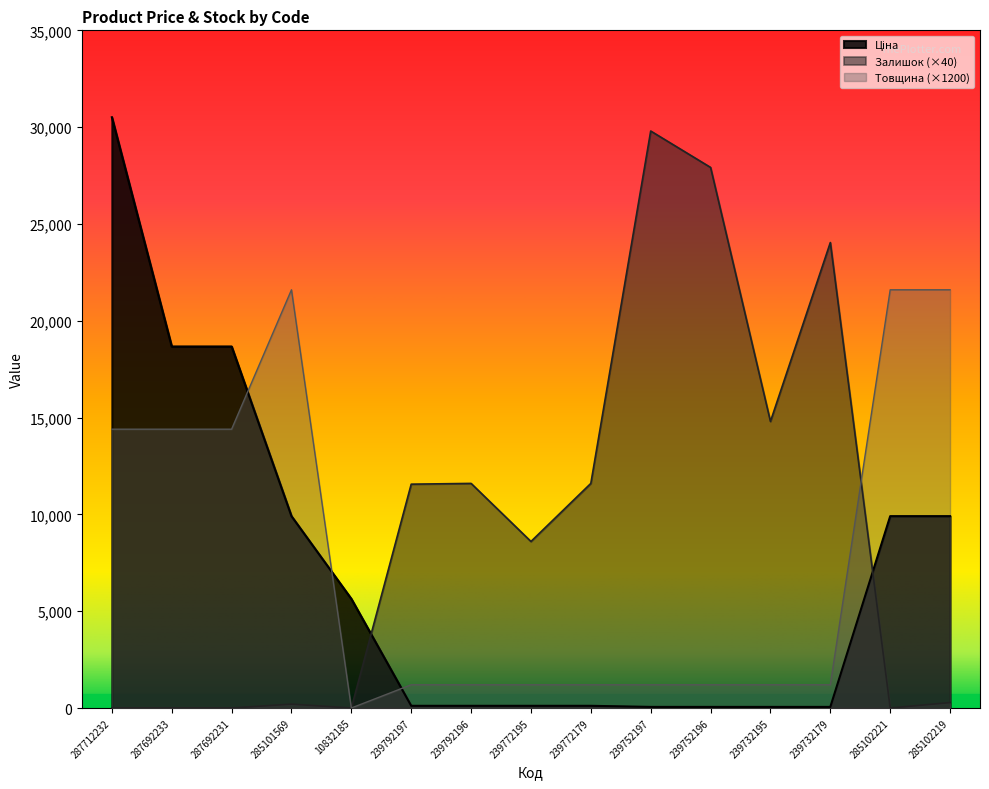

How many intersections are there between Ціна and Залишок?

2